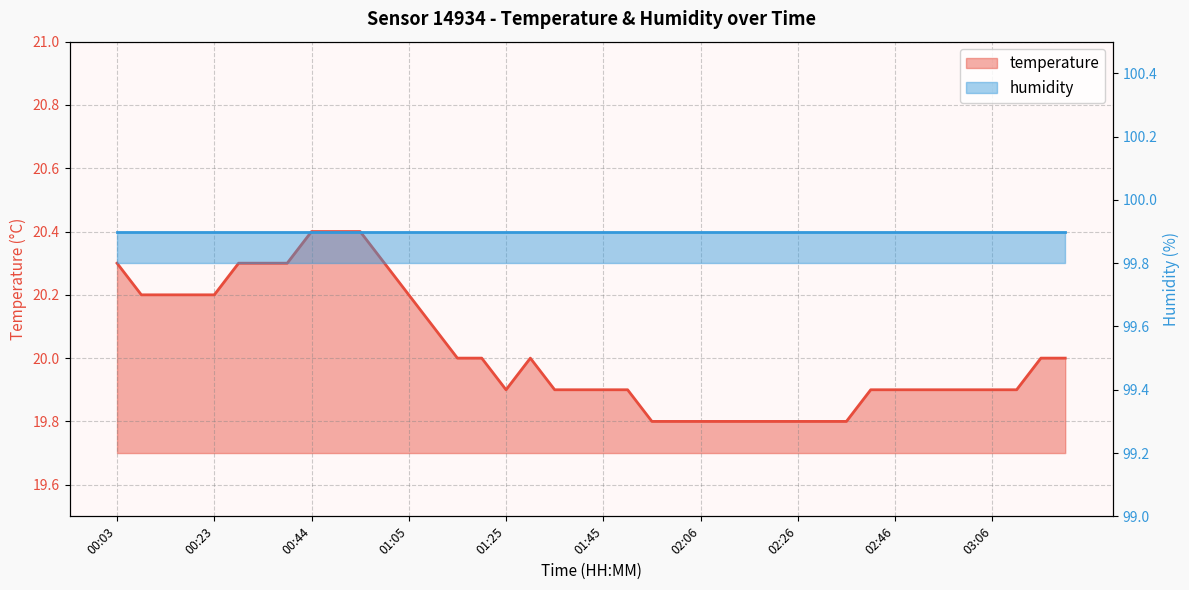

Reading left to right, transcribe all the data shown in this chart.

00:03=20.3	00:08=20.2	00:13=20.2	00:18=20.2	00:23=20.2	00:28=20.3	00:33=20.3	00:38=20.3	00:44=20.4	00:49=20.4	00:54=20.4	00:59=20.3	01:05=20.2	01:10=20.1	01:15=20.0	01:20=20.0	01:25=19.9	01:30=20.0	01:35=19.9	01:40=19.9	01:45=19.9	01:50=19.9	01:56=19.8	02:01=19.8	02:06=19.8	02:11=19.8	02:16=19.8	02:21=19.8	02:26=19.8	02:31=19.8	02:36=19.8	02:41=19.9	02:46=19.9	02:51=19.9	02:56=19.9	03:01=19.9	03:06=19.9	03:11=19.9	03:16=20.0	03:21=20.0